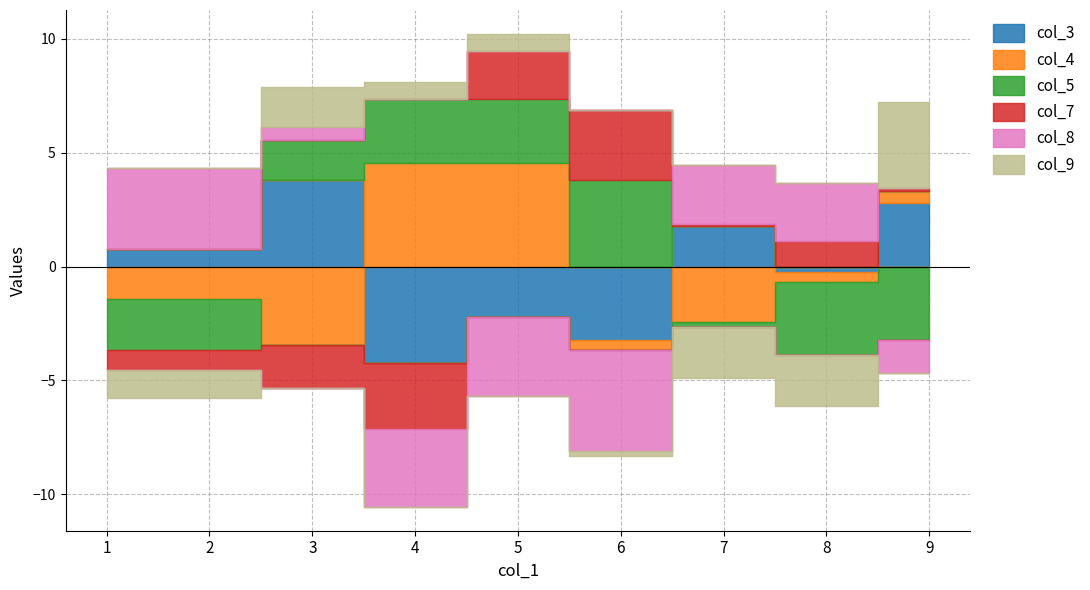

At which category does col_9 reach its first local peak?

3